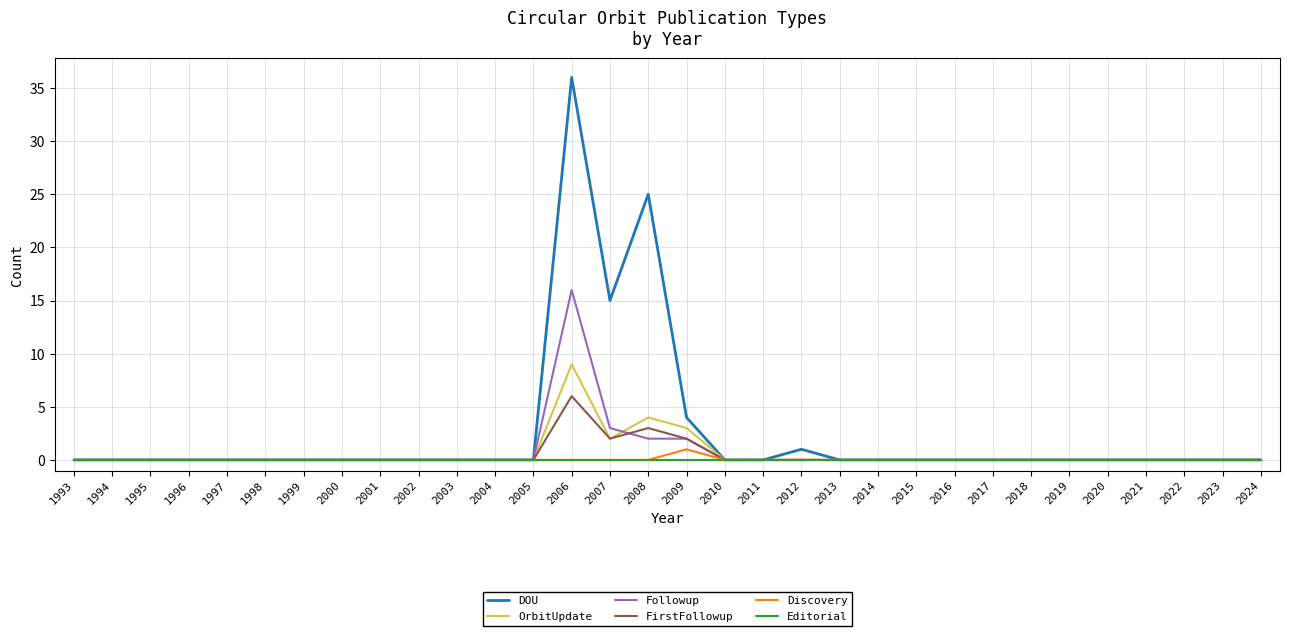

Which series has the widest spread of values?

DOU